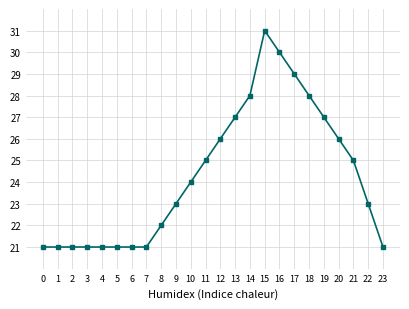

How many values are between 21 and 27?

19